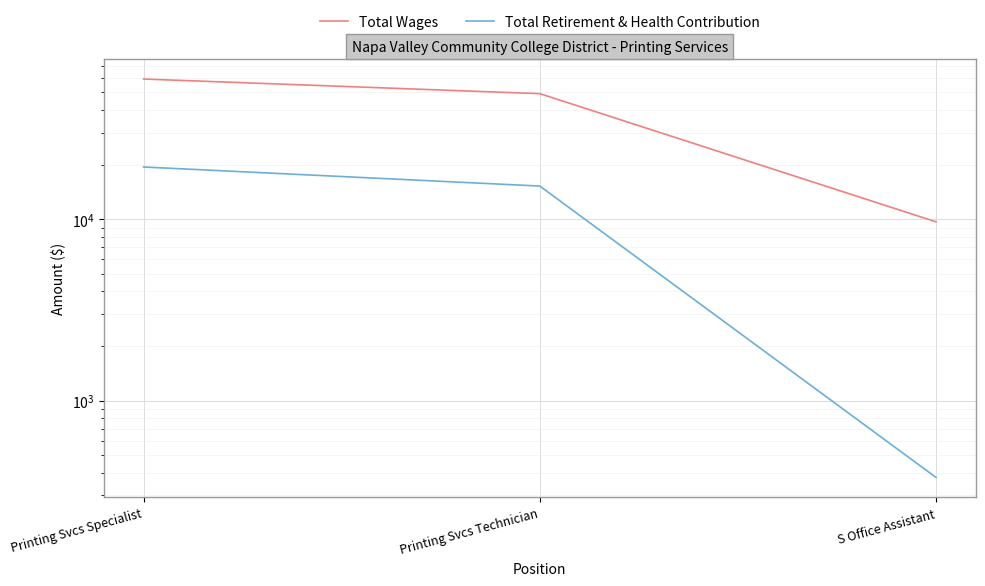

What is the label of the 2nd point from the left?

Printing Svcs Technician